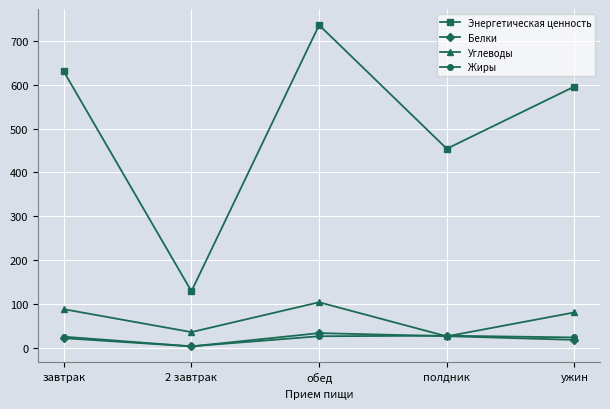

What is the label of the 1st point from the right?

ужин